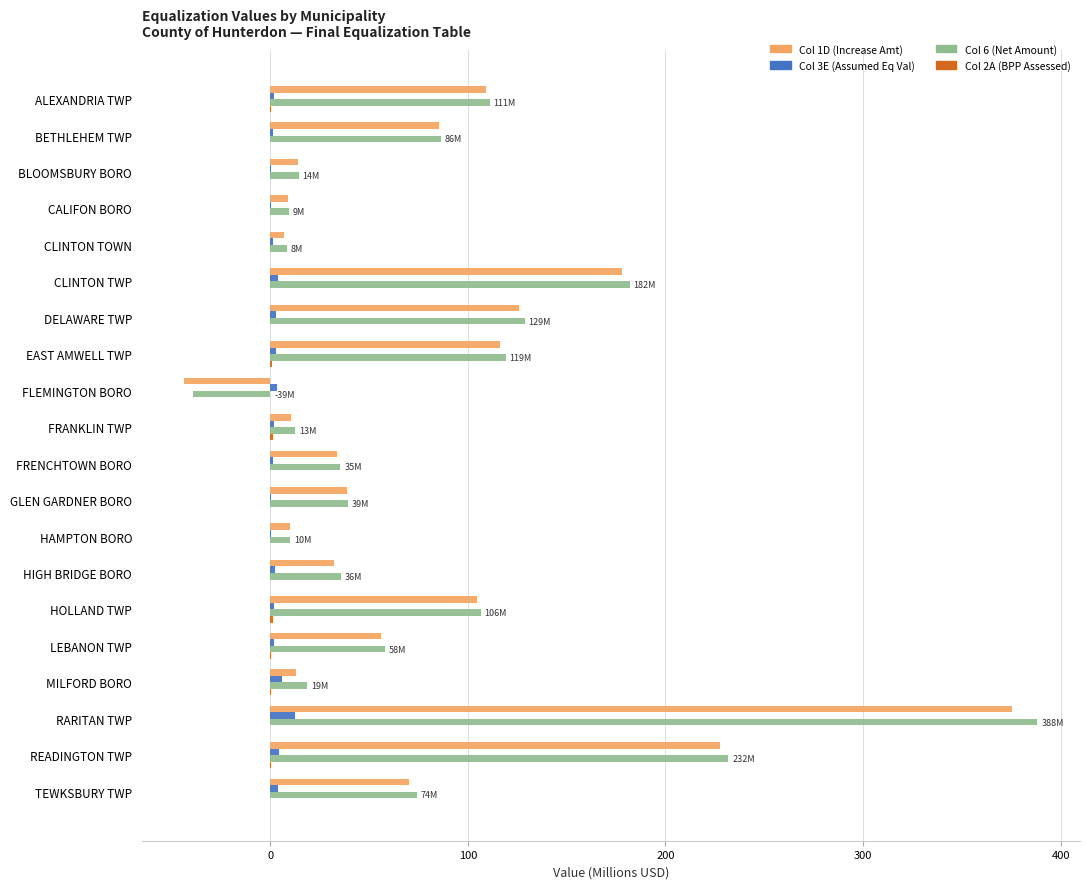

At which label is Col 6 (Net Amount) closest to 174?

CLINTON TWP